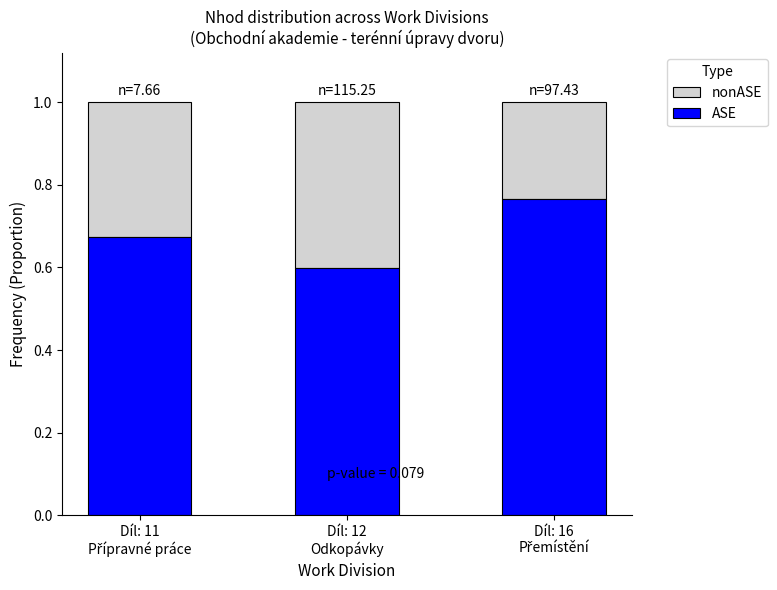

What is the sum of all ASE values?

2.0